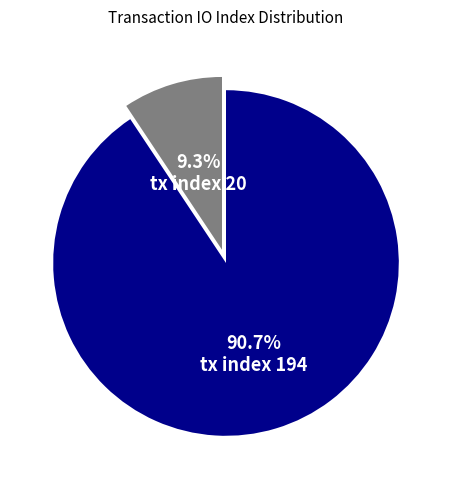

How many slices are in this pie chart?

2